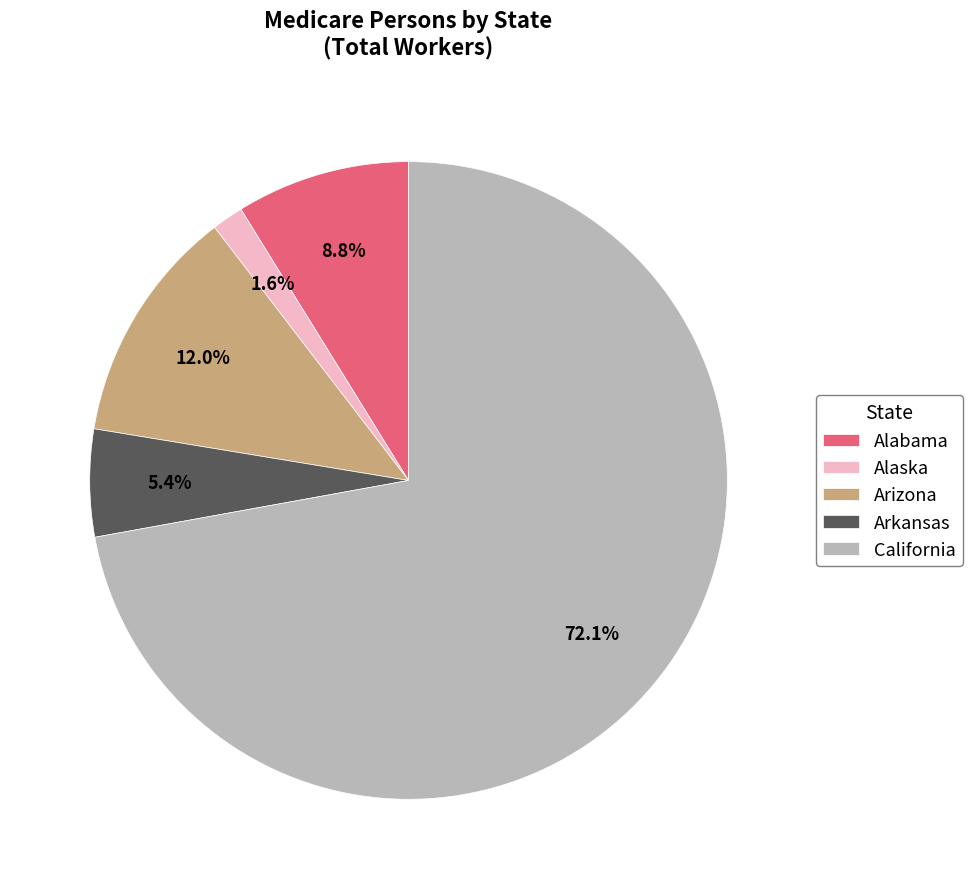

How many segments does this pie chart have?

5